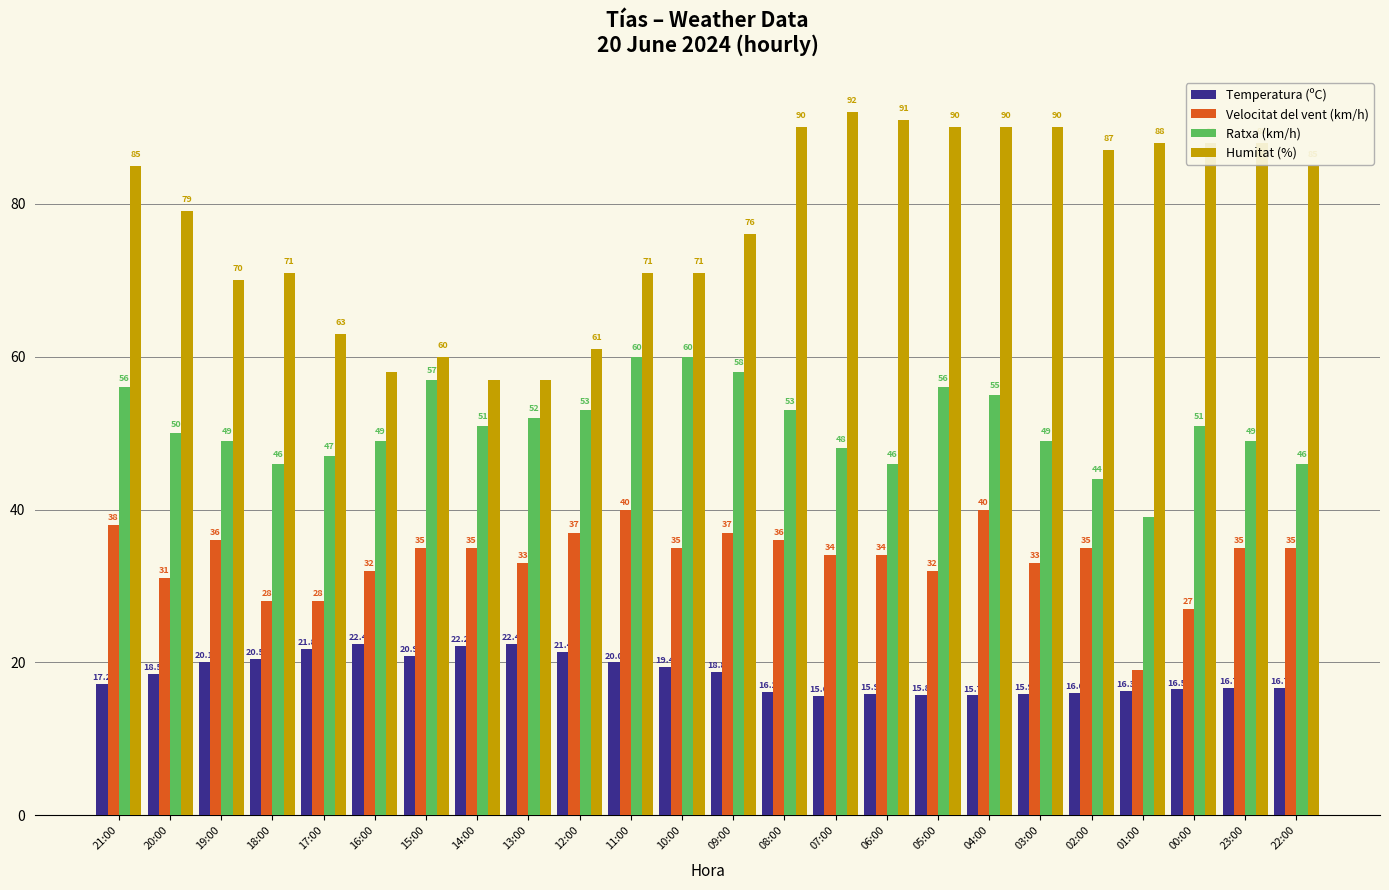

What is the label of the 5th bar from the right?

02:00